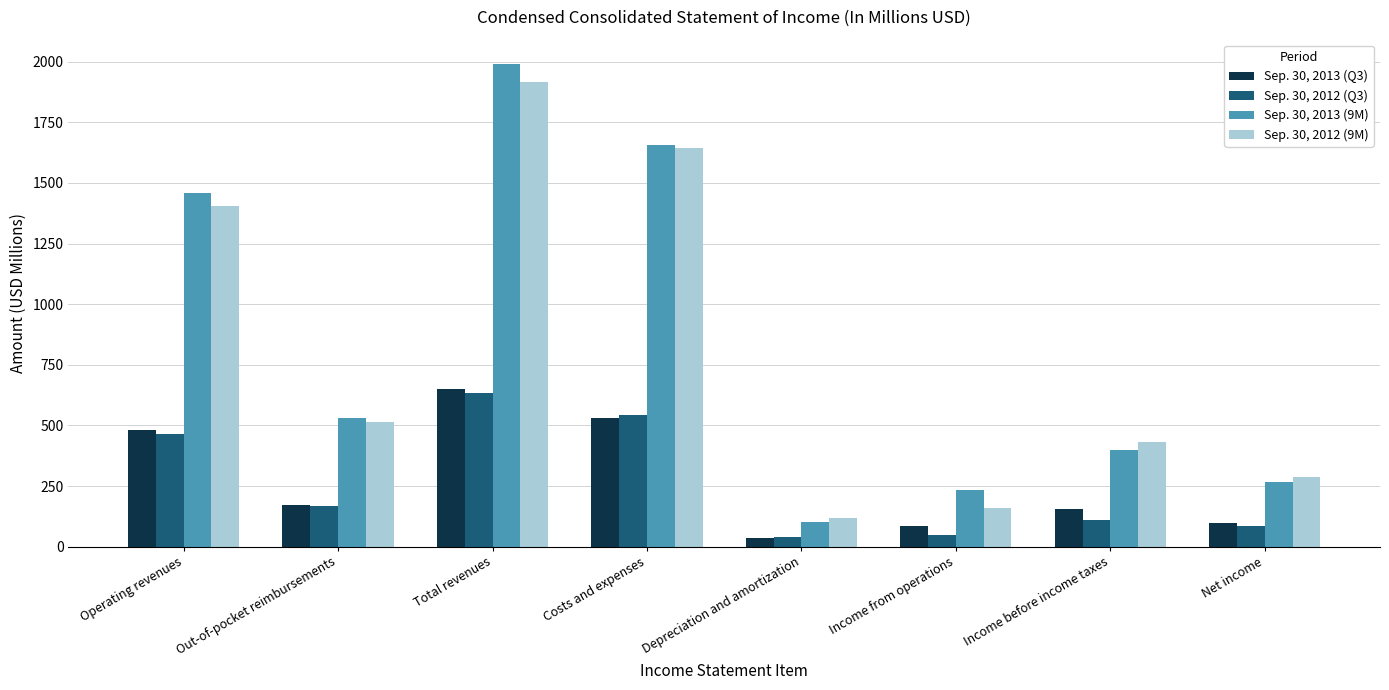

What is the sum of the Sep. 30, 2012 (9M) values at Income from operations and Income before income taxes?

588.3